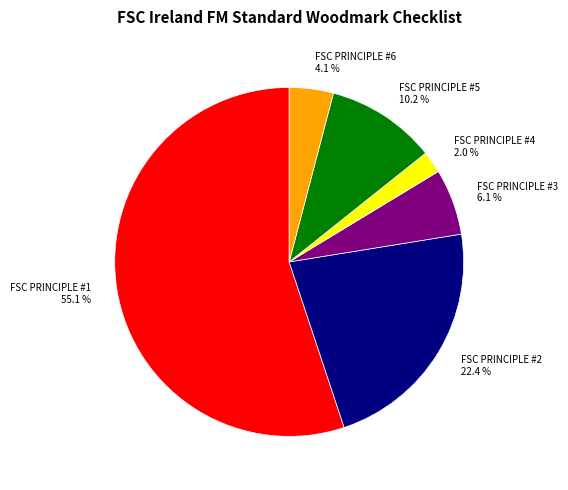

How many segments does this pie chart have?

6